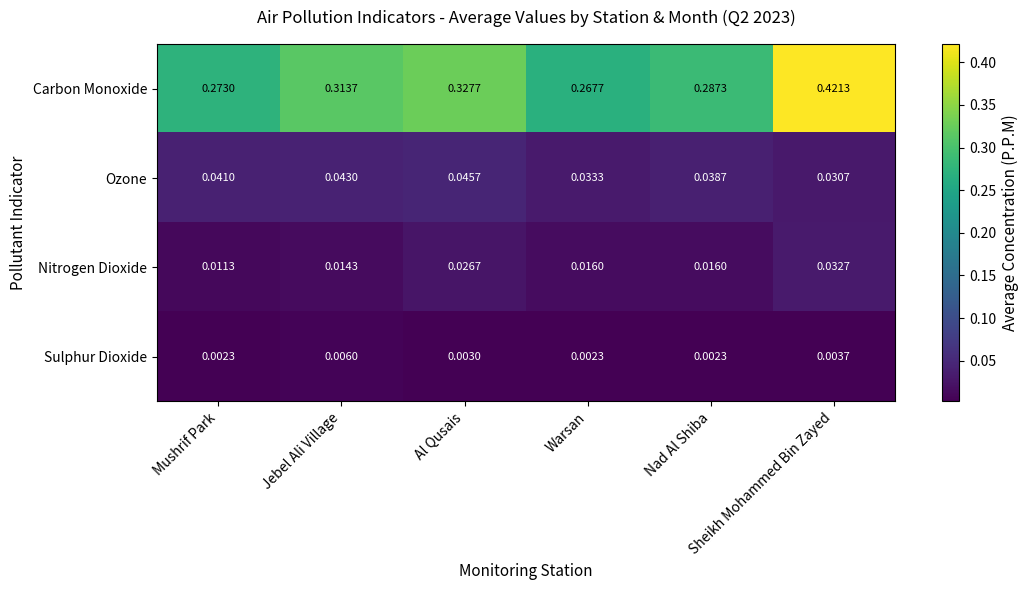

At how many categories does at least one series exceed 0?

6